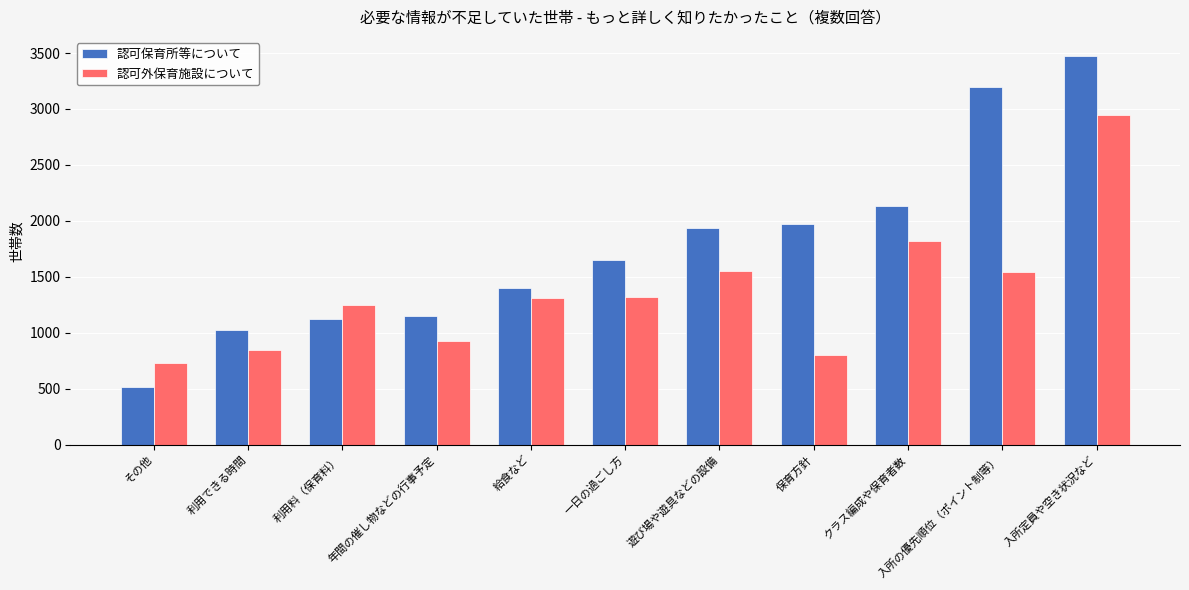

Which series has the largest range (max minus min)?

認可保育所等について